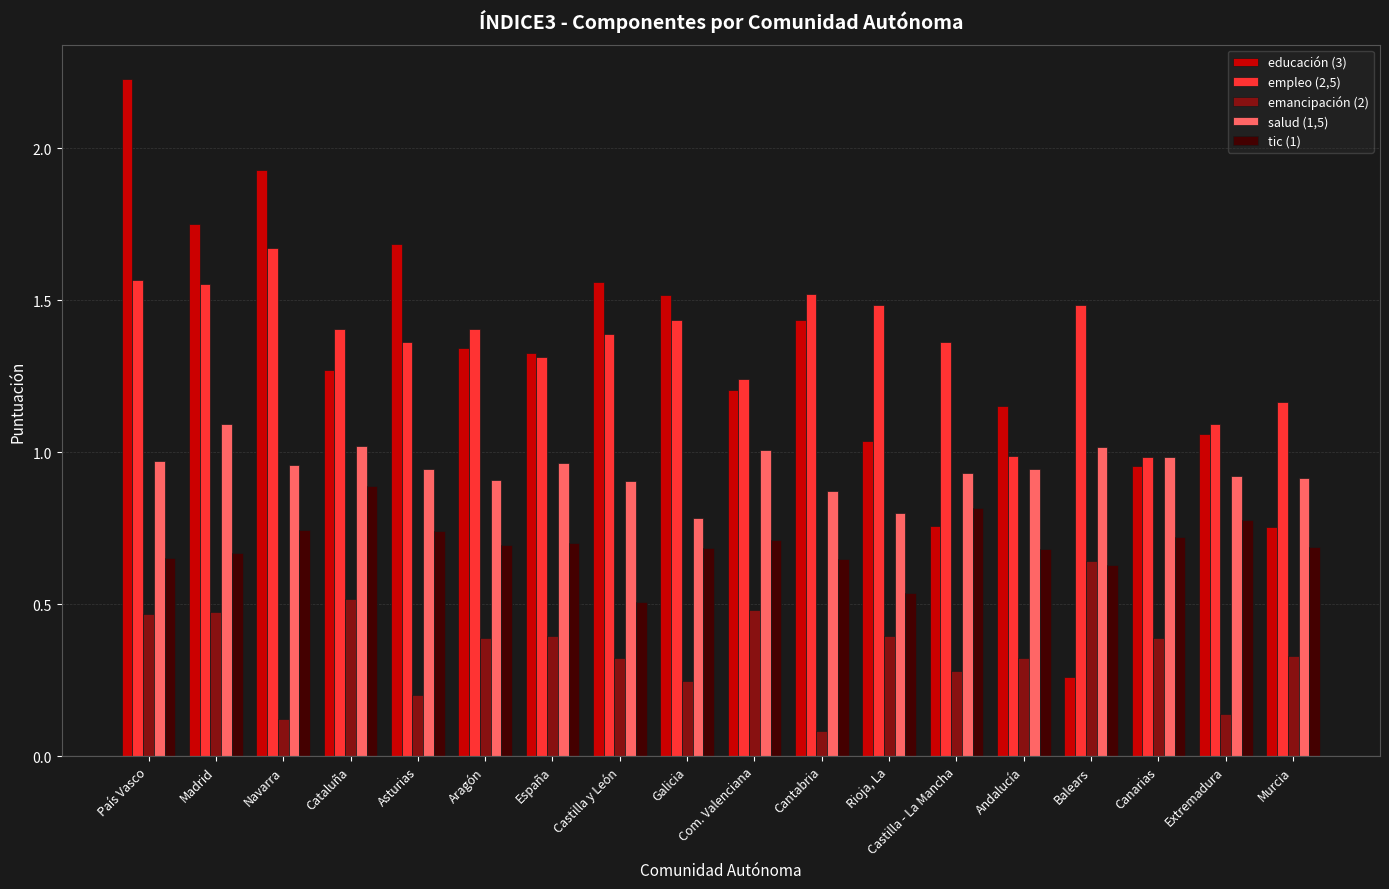

Which series changed the most between Madrid and Castilla - La Mancha?

educación (3)